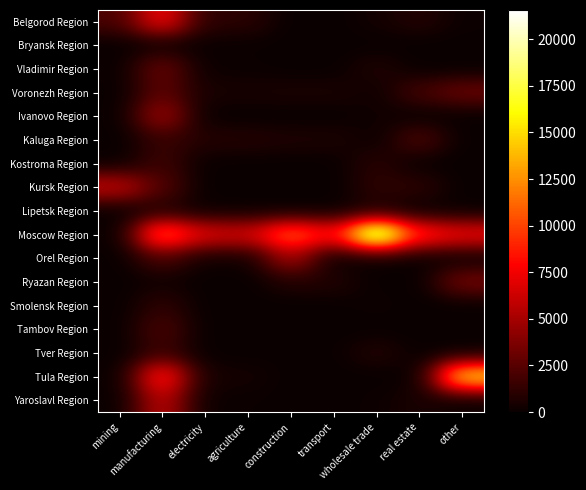

Reading left to right, transcribe all the data shown in this chart.

Belgorod Region: mining=2083	manufacturing=7879	electricity=1076	agriculture=1076	construction=0	transport=0	wholesale trade=327	real estate=854	other=116
Bryansk Region: mining=0	manufacturing=115	electricity=69	agriculture=69	construction=0	transport=0	wholesale trade=1	real estate=1	other=0
Vladimir Region: mining=67	manufacturing=3120	electricity=112	agriculture=112	construction=6	transport=6	wholesale trade=748	real estate=0	other=0
Voronezh Region: mining=0	manufacturing=2724	electricity=492	agriculture=492	construction=558	transport=558	wholesale trade=169	real estate=1910	other=3112
Ivanovo Region: mining=0	manufacturing=4944	electricity=0	agriculture=0	construction=0	transport=0	wholesale trade=279	real estate=0	other=0
Kaluga Region: mining=0	manufacturing=1503	electricity=863	agriculture=863	construction=648	transport=642	wholesale trade=52	real estate=2265	other=0
Kostroma Region: mining=0	manufacturing=1719	electricity=13	agriculture=13	construction=0	transport=0	wholesale trade=1025	real estate=0	other=0
Kursk Region: mining=6080	manufacturing=2308	electricity=0	agriculture=0	construction=0	transport=0	wholesale trade=1162	real estate=1137	other=0
Lipetsk Region: mining=0	manufacturing=677	electricity=79	agriculture=79	construction=0	transport=0	wholesale trade=521	real estate=0	other=0
Moscow Region: mining=3	manufacturing=11686	electricity=7000	agriculture=6588	construction=11443	transport=8213	wholesale trade=21563	real estate=9215	other=7584
Orel Region: mining=0	manufacturing=2144	electricity=221	agriculture=221	construction=5138	transport=0	wholesale trade=0	real estate=0	other=0
Ryazan Region: mining=0	manufacturing=242	electricity=0	agriculture=0	construction=781	transport=781	wholesale trade=20	real estate=0	other=3492
Smolensk Region: mining=0	manufacturing=1219	electricity=0	agriculture=0	construction=0	transport=0	wholesale trade=160	real estate=0	other=0
Tambov Region: mining=0	manufacturing=2168	electricity=0	agriculture=0	construction=0	transport=0	wholesale trade=0	real estate=0	other=0
Tver Region: mining=0	manufacturing=1576	electricity=11	agriculture=11	construction=33	transport=33	wholesale trade=844	real estate=24	other=9
Tula Region: mining=0	manufacturing=9257	electricity=377	agriculture=377	construction=0	transport=0	wholesale trade=0	real estate=0	other=15619
Yaroslavl Region: mining=0	manufacturing=5914	electricity=94	agriculture=94	construction=0	transport=0	wholesale trade=127	real estate=574	other=13